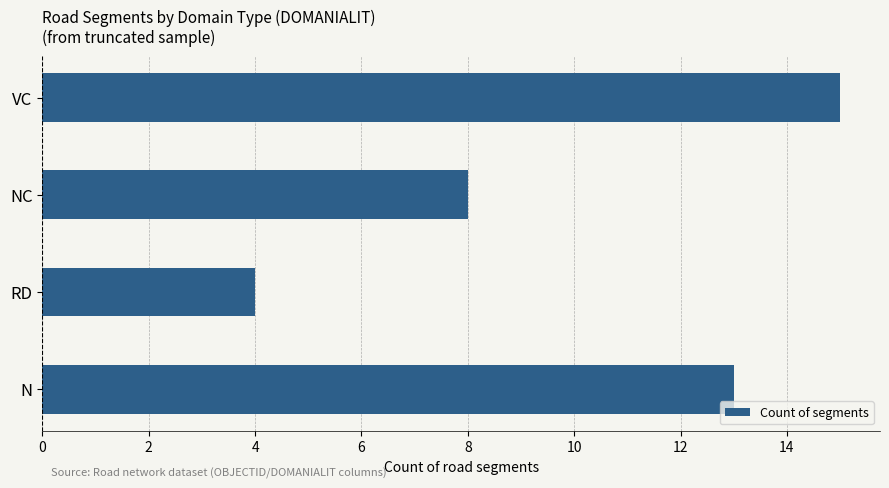

What is the approximate value at NC, to the nearest 10?

10